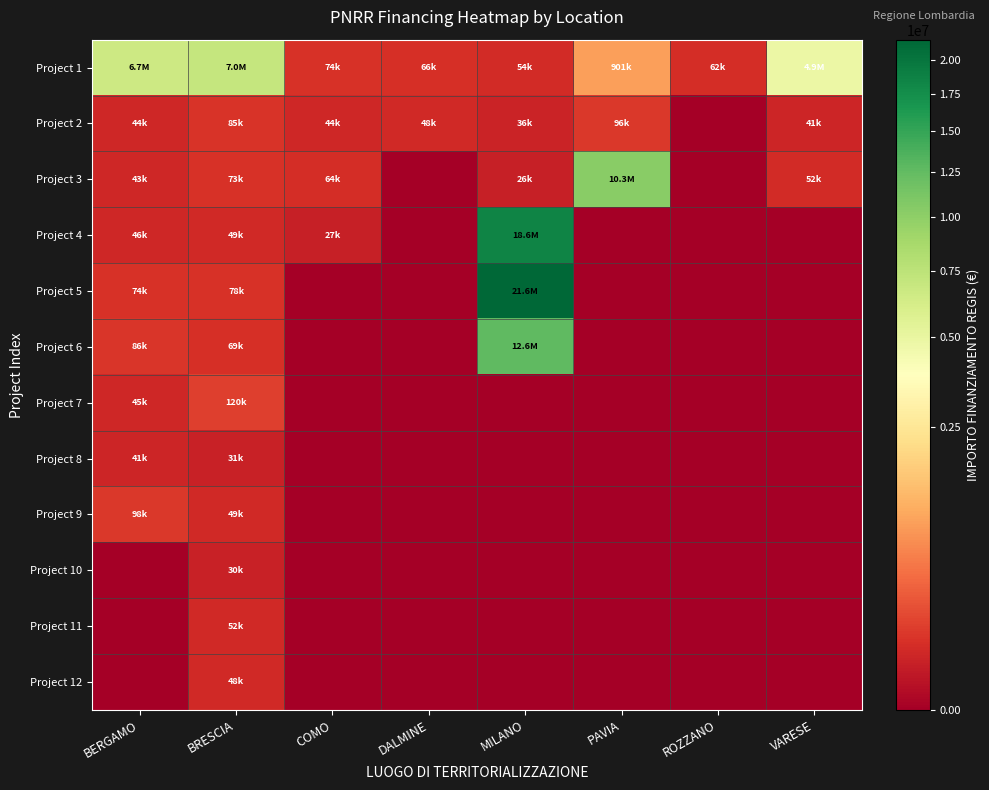

At how many categories does at least one series exceed 20955236?

1